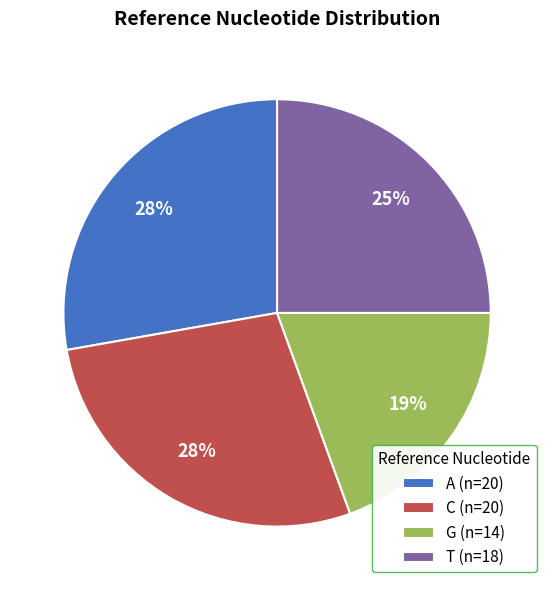

Do C (n=20) and T (n=18) together represent more than half of the pie?

Yes